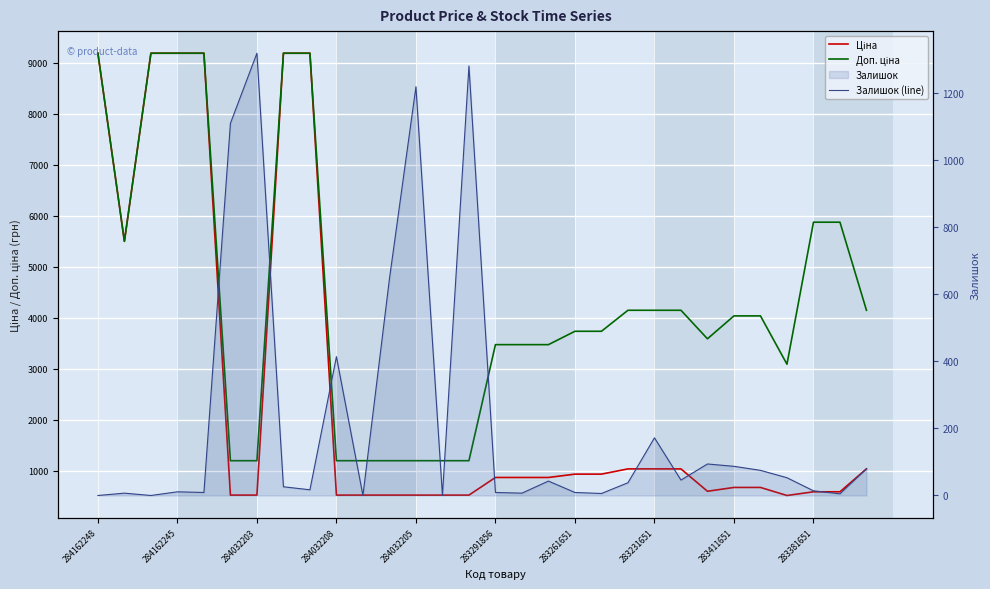

At how many categories does at least one series exceed 3734?

17